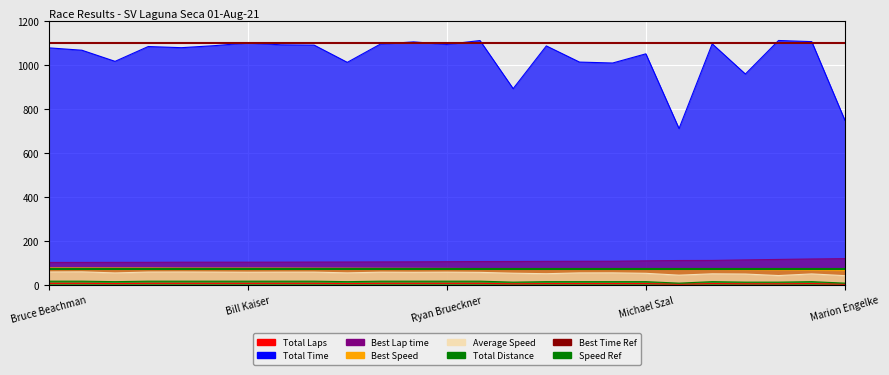

How many lines are shown in the chart?

2